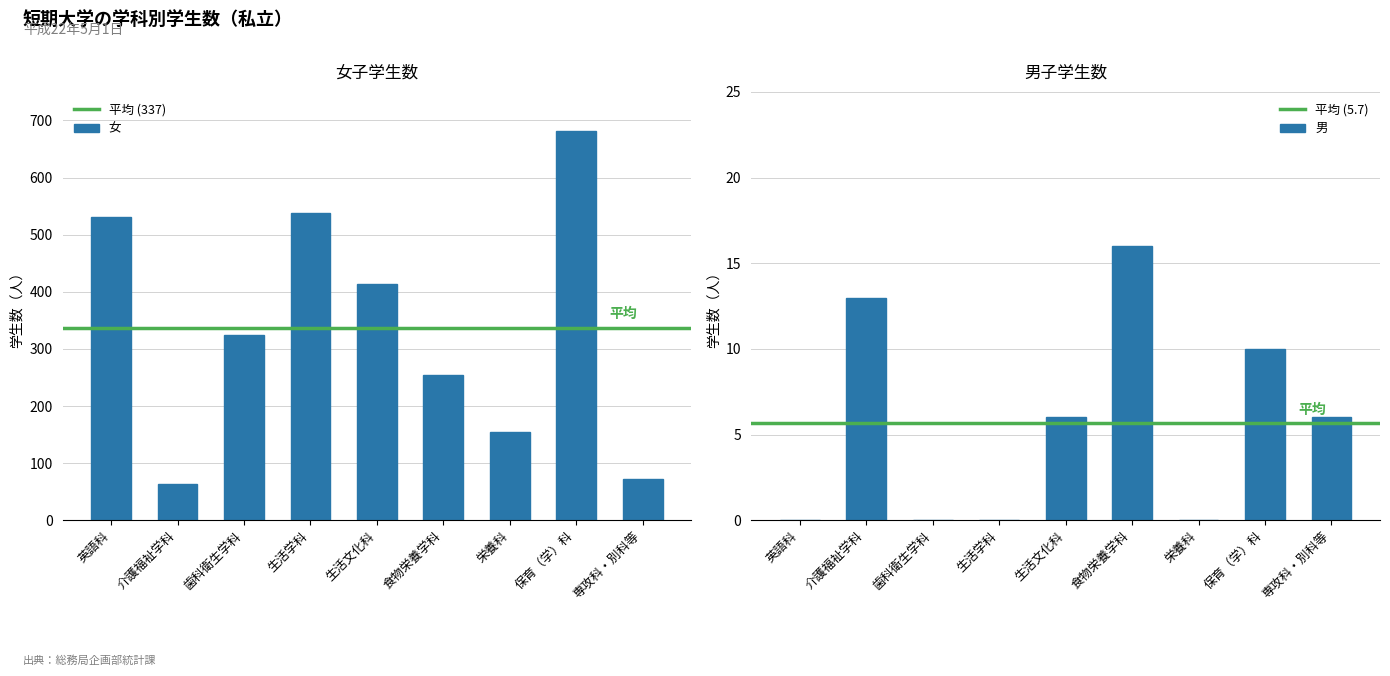

Count the 男 values in the range 0 to 10.

7